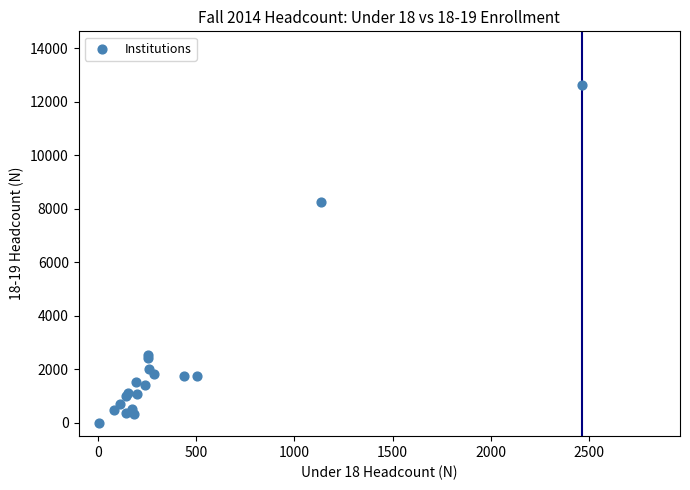

What Y value in the scatter plot is closest to 6319?

8258